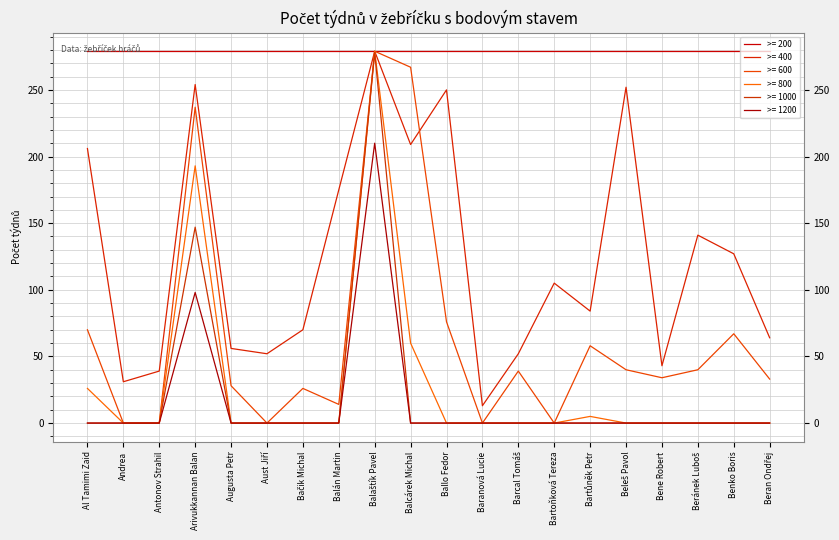

Is this an area chart (filled region under the line)?

No